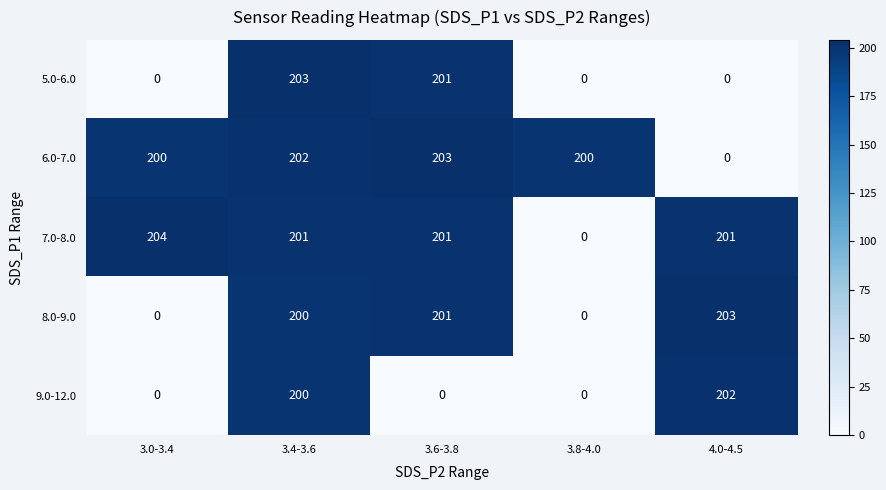

Read the 8.0-9.0 value at 3.4-3.6.

200